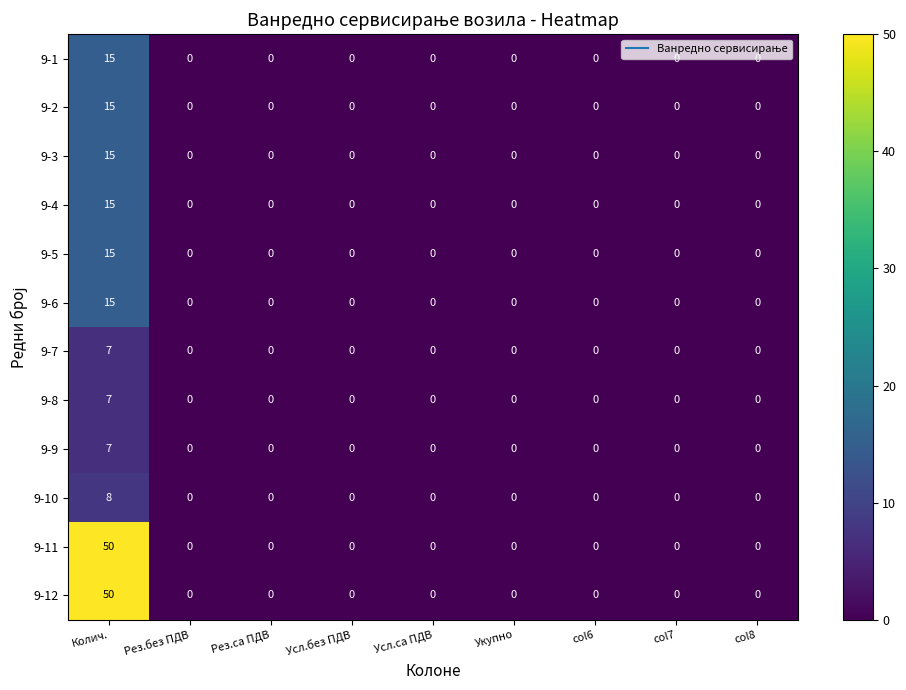

How many values in the 9-1 series exceed 0?

1